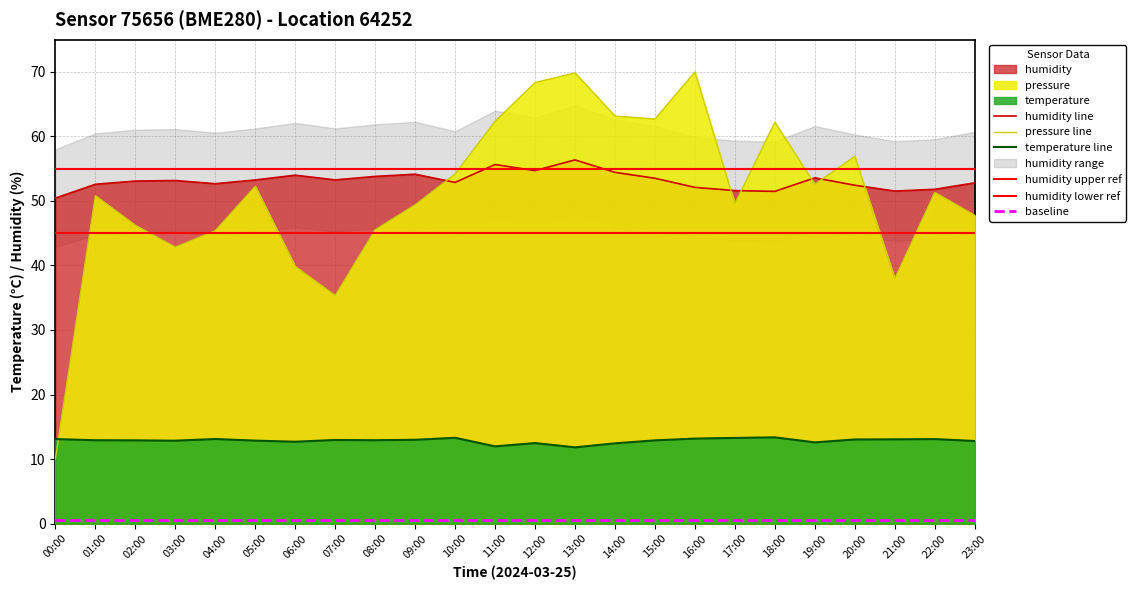

What is the difference between the highest and lowest values at 14:00?

50.7